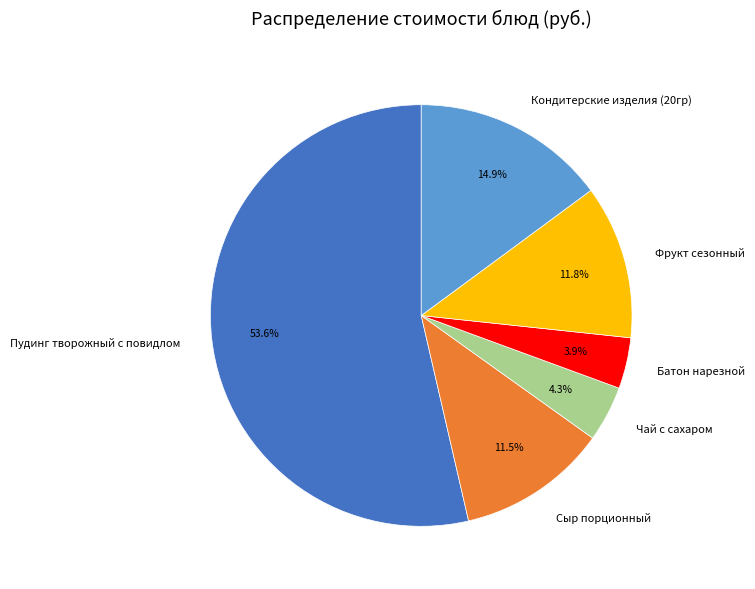

Count the number of slices in the pie.

6